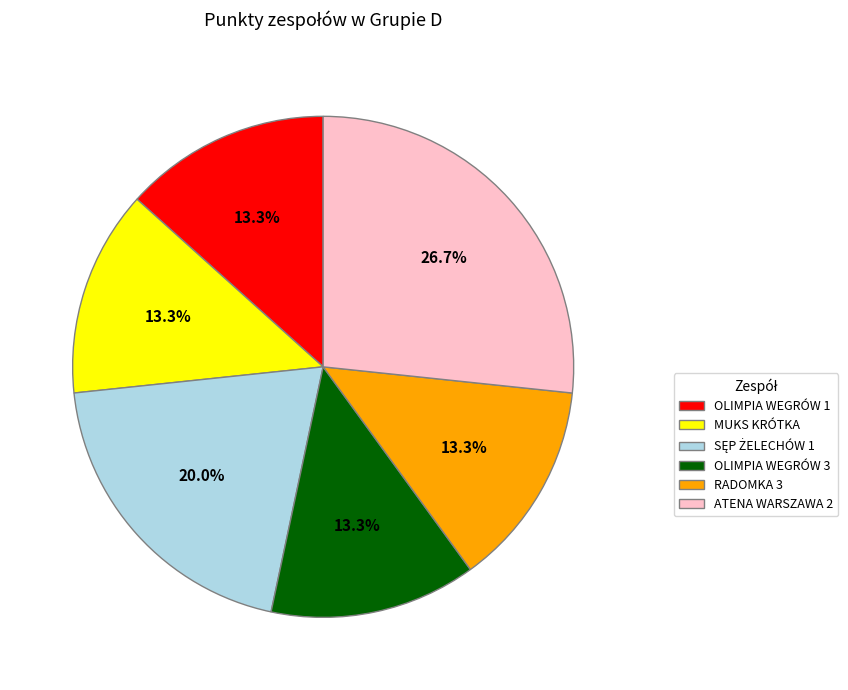

Does any single category account for the majority?

No